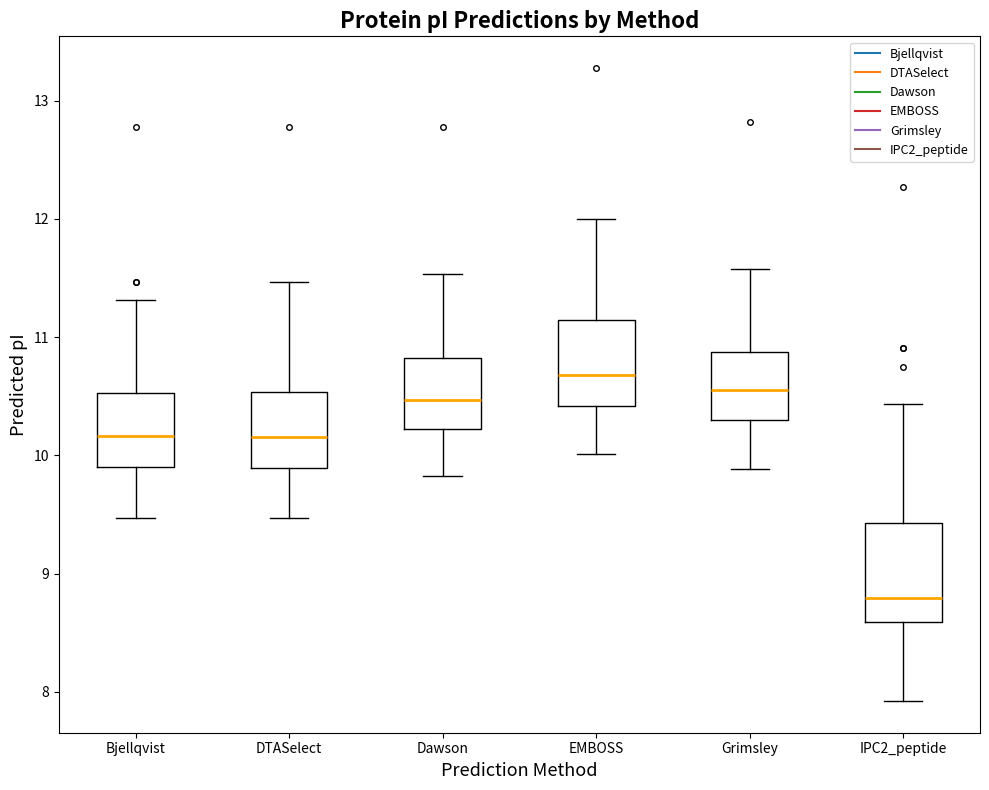

Which box has the lowest median line?

IPC2_peptide